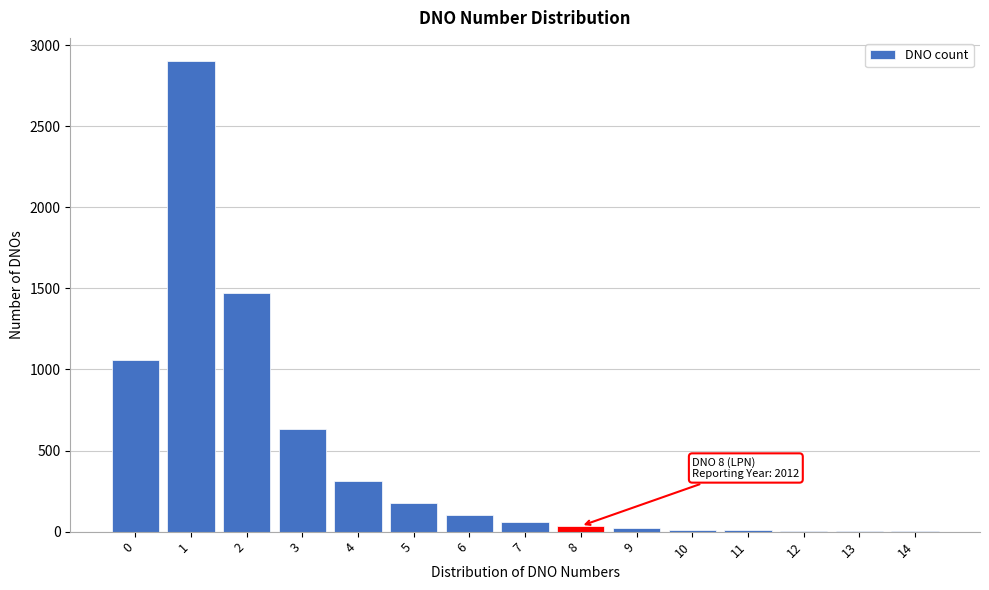

What is the maximum value shown in the chart?

2900